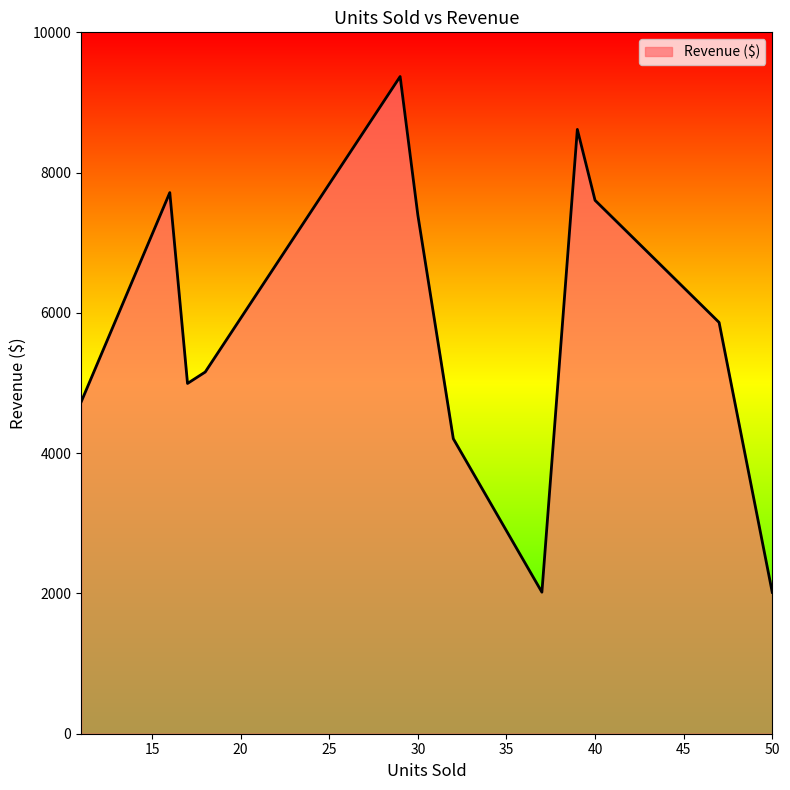

What is the smallest value displayed?

2016